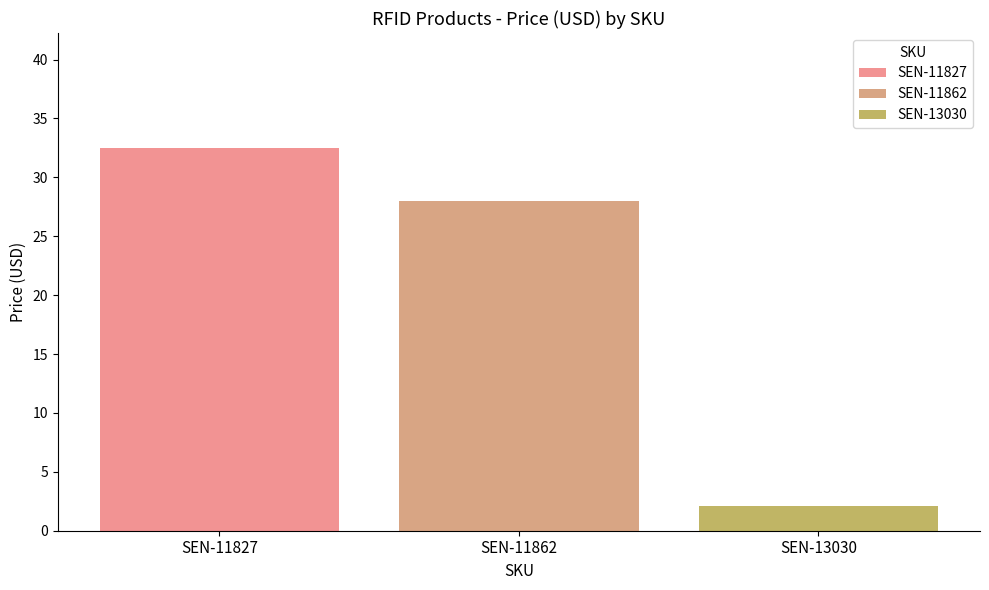

List the labels in order of SEN-11827 value, largest first.

SEN-11862